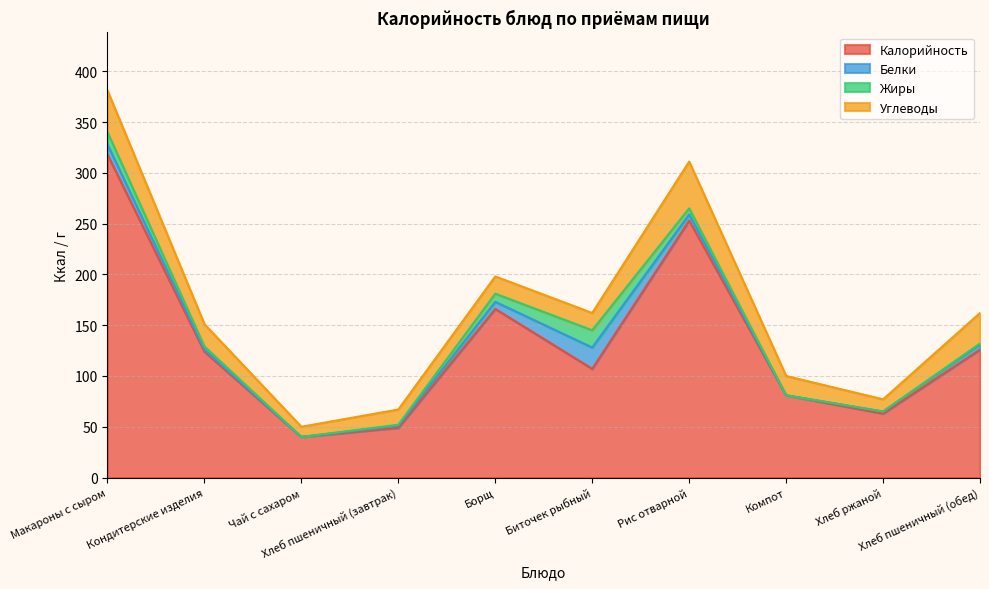

What is the sum of the Белки values at Кондитерские изделия and Борщ?

9